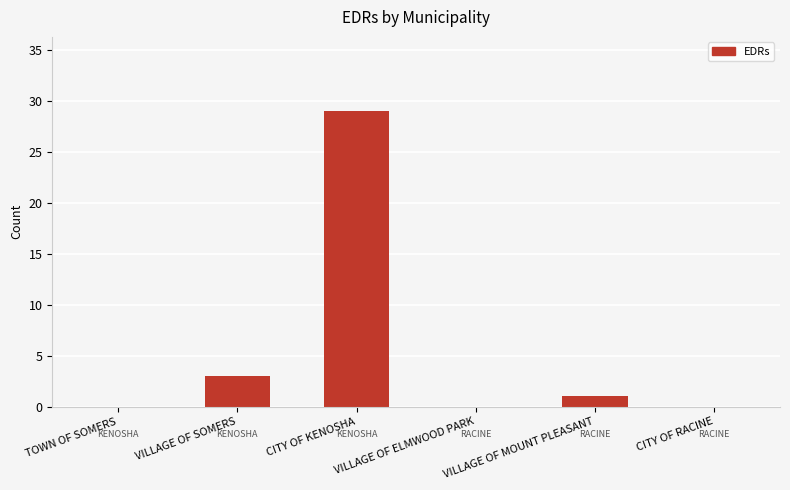

What is the change in value from VILLAGE OF ELMWOOD PARK to VILLAGE OF MOUNT PLEASANT?

+1